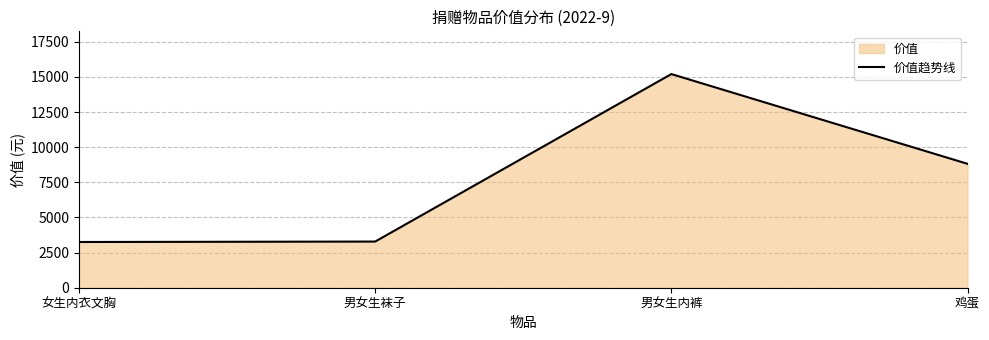

Where is the data nearest to the value 9231?

鸡蛋